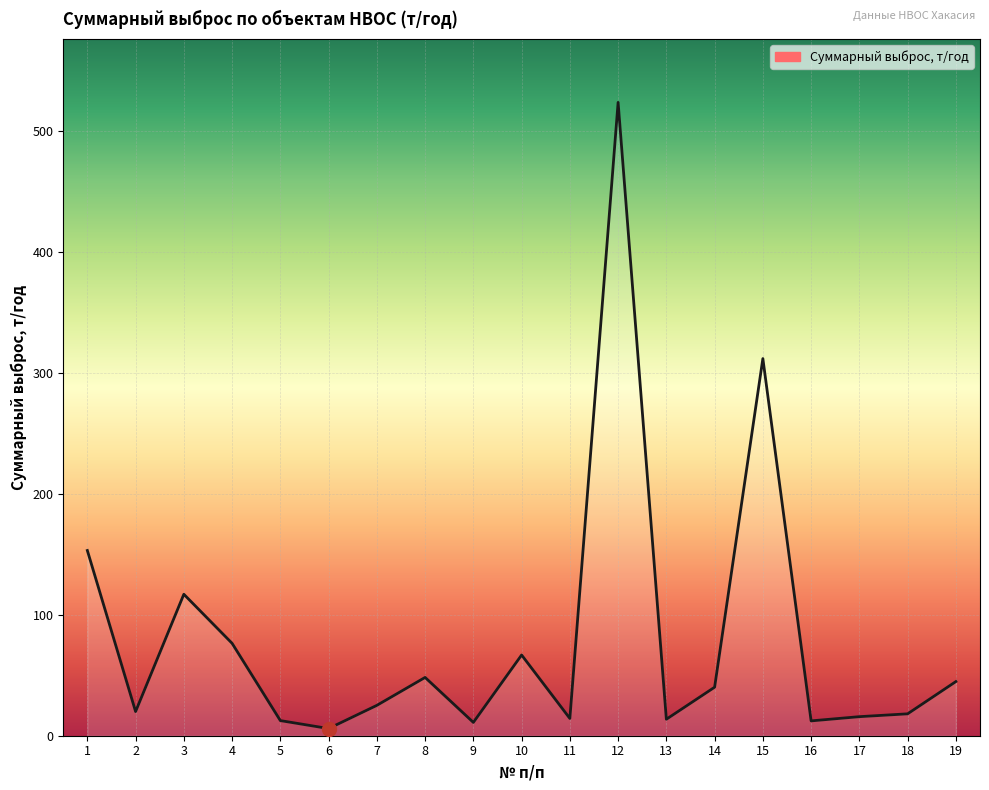

Approximately how many times larger is the value at 19 compared to 2?

2.2